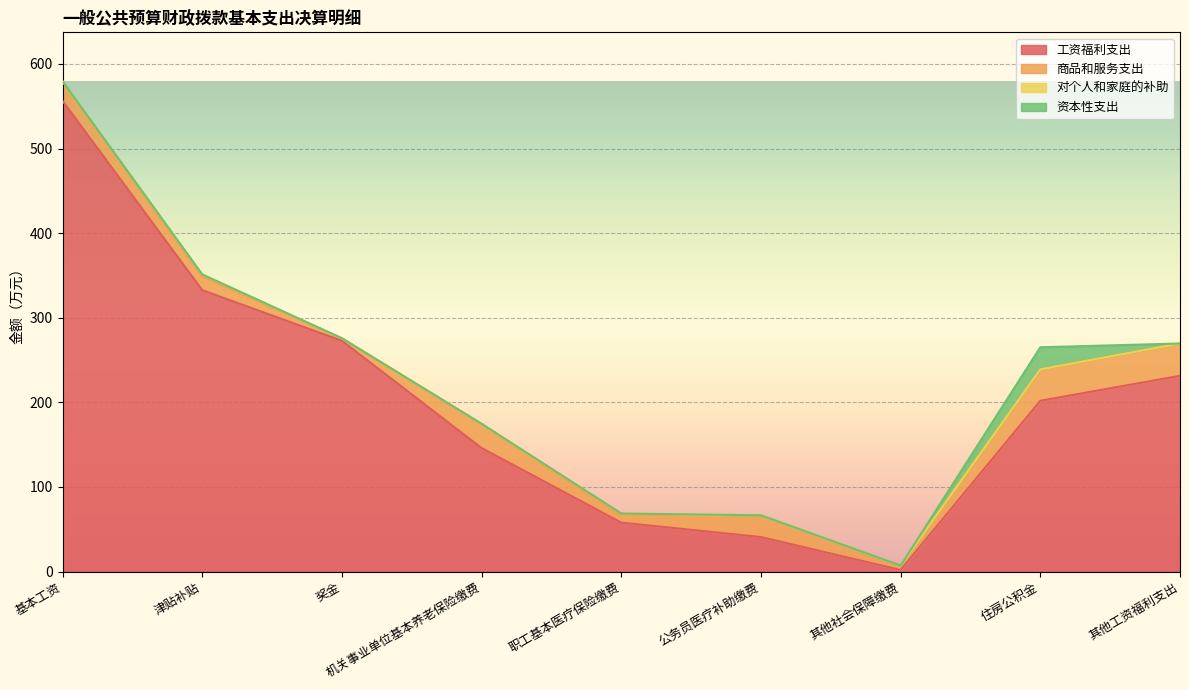

Which category has the highest value across all series?

基本工资